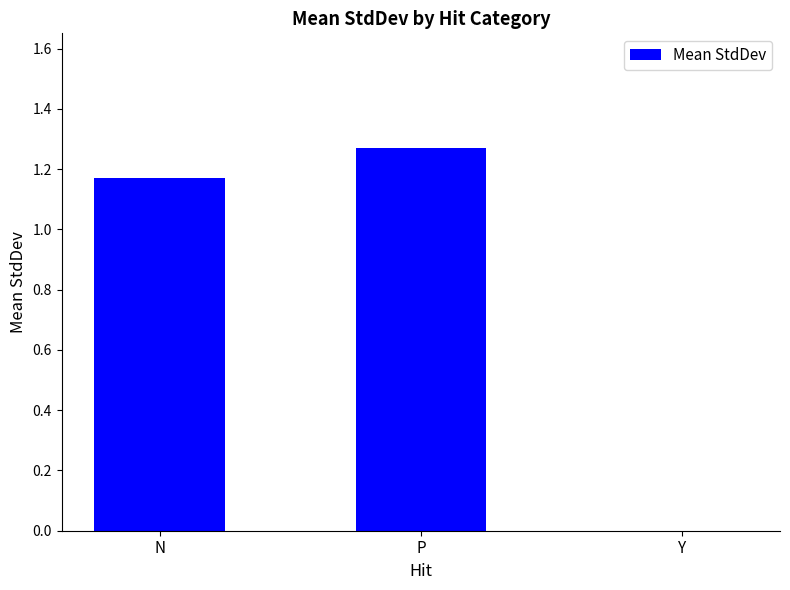

Where is the data nearest to the value 0?

Y